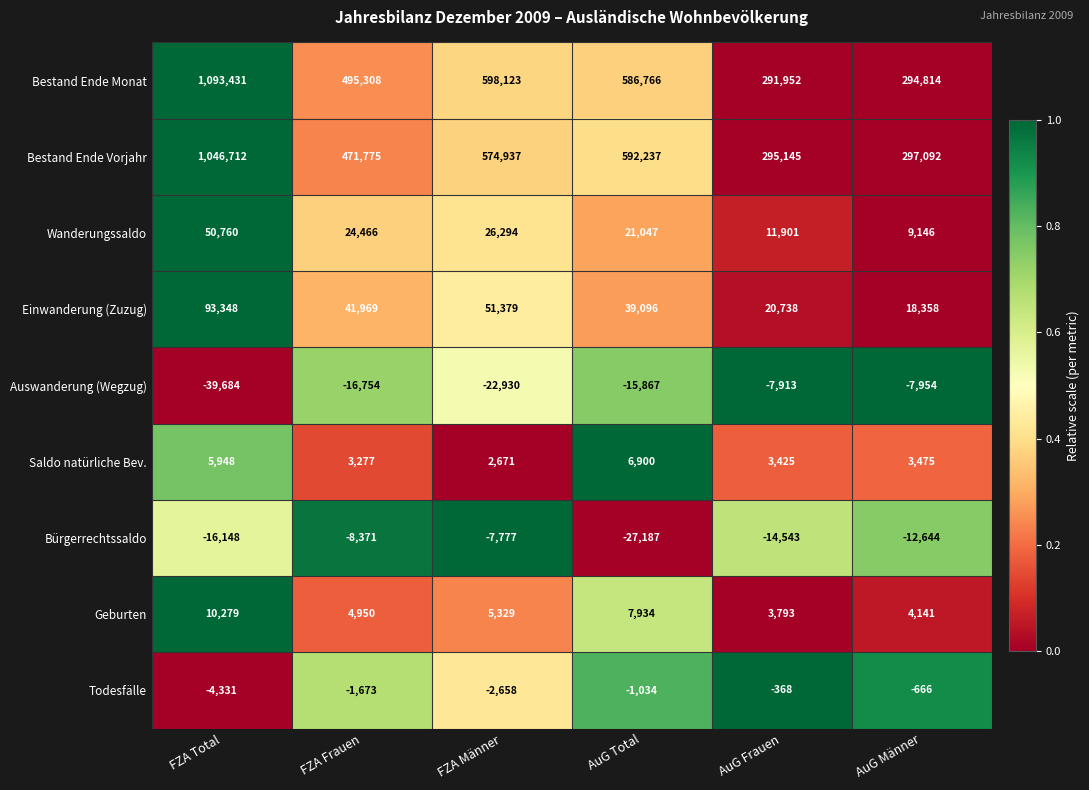

At how many categories does at least one series exceed 0?

6